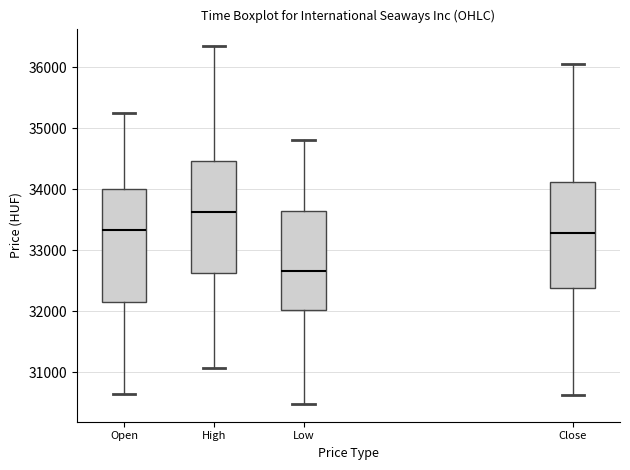

Where does the lower whisker of the box for Open end on the y-axis? The values are not printed on the chart, so give them approximately, as read against the axis.

30600